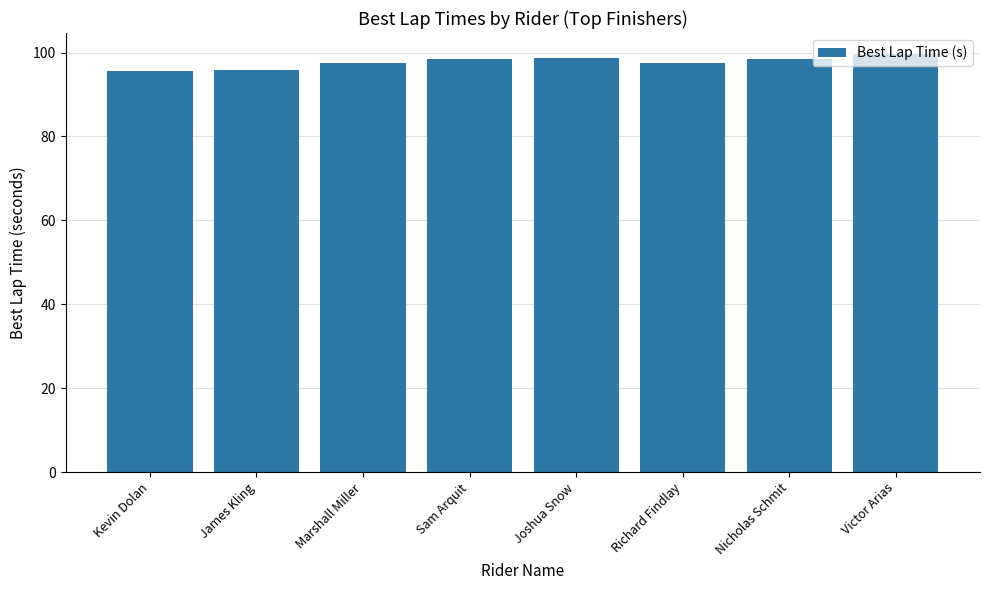

What is the approximate value at Nicholas Schmit?

98.5